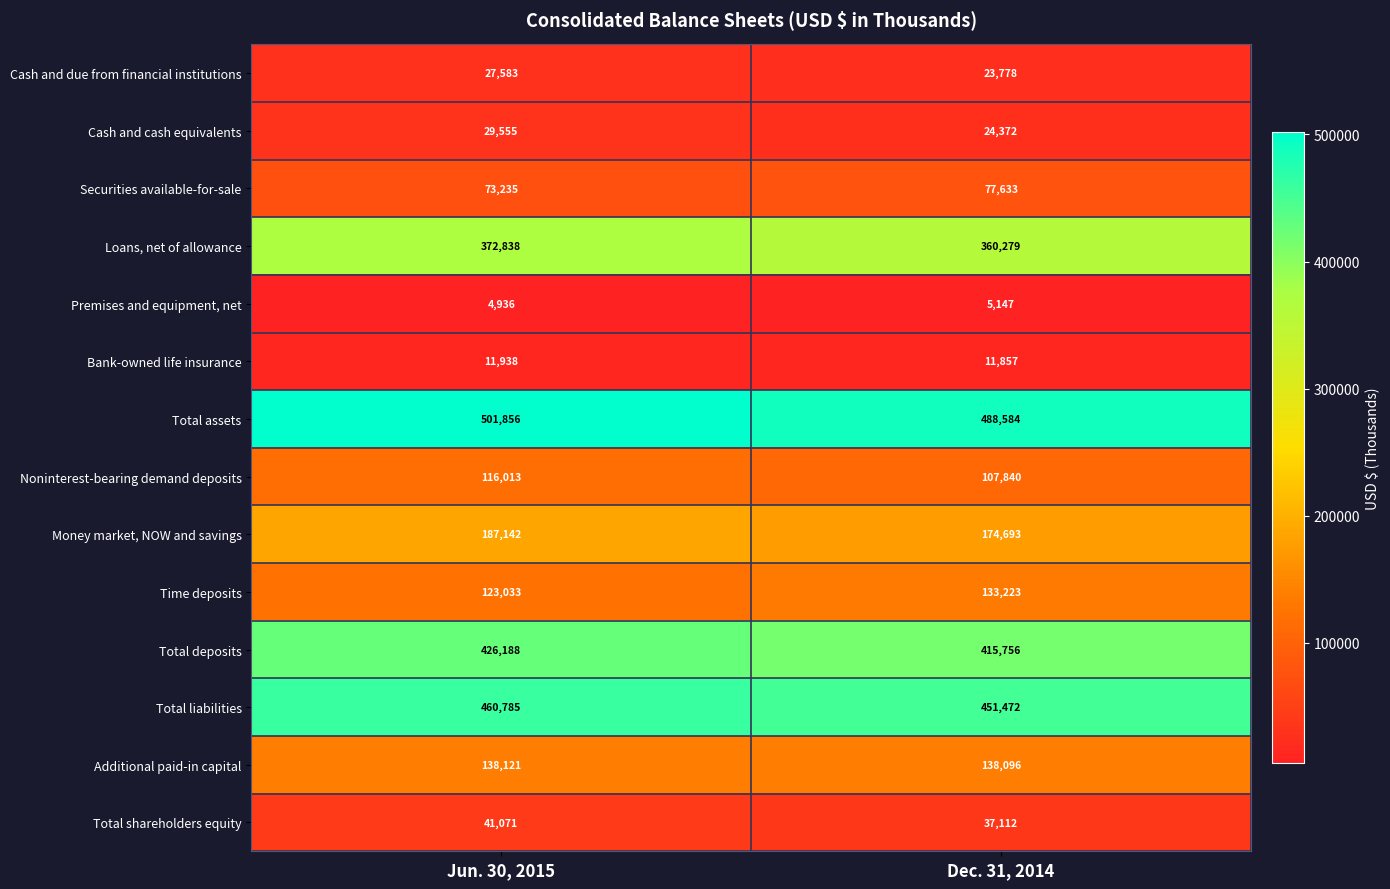

What is the spread (max minus min) of values at Dec. 31, 2014?

483437